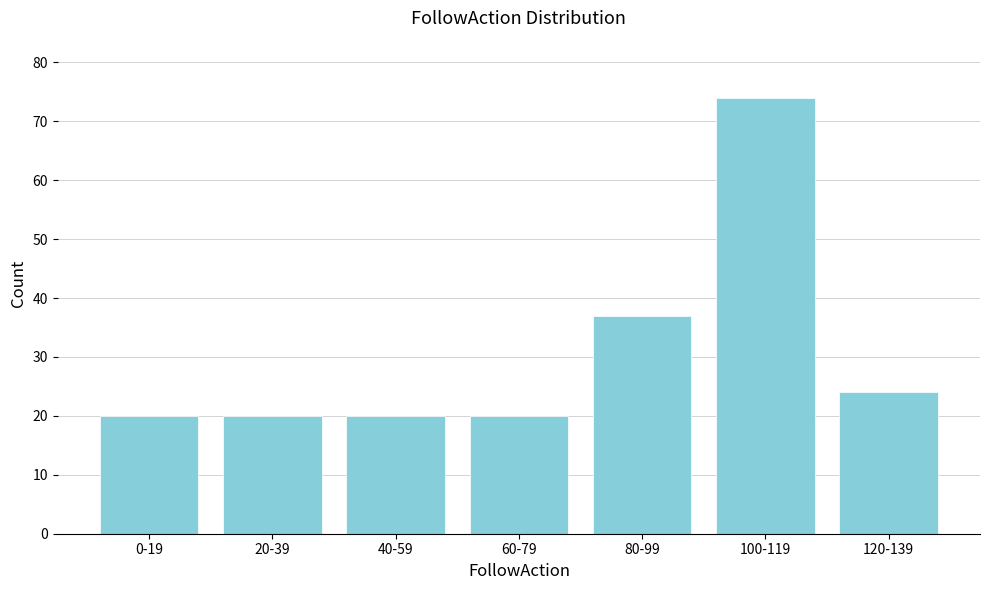

Reading left to right, what are all the values shown in this chart?

0-19=20	20-39=20	40-59=20	60-79=20	80-99=37	100-119=74	120-139=24